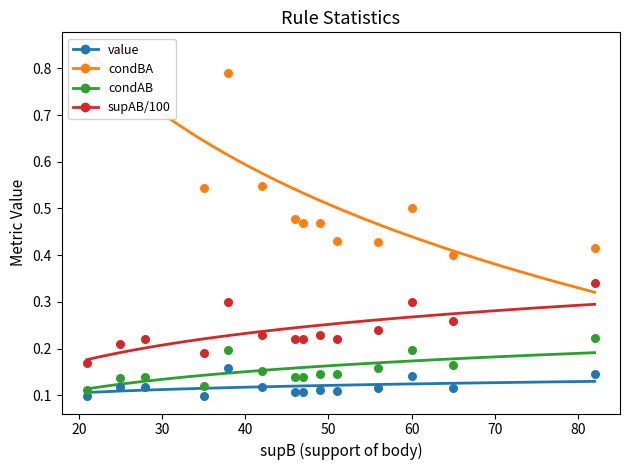

Which series has the largest Y range (max minus min)?

condBA